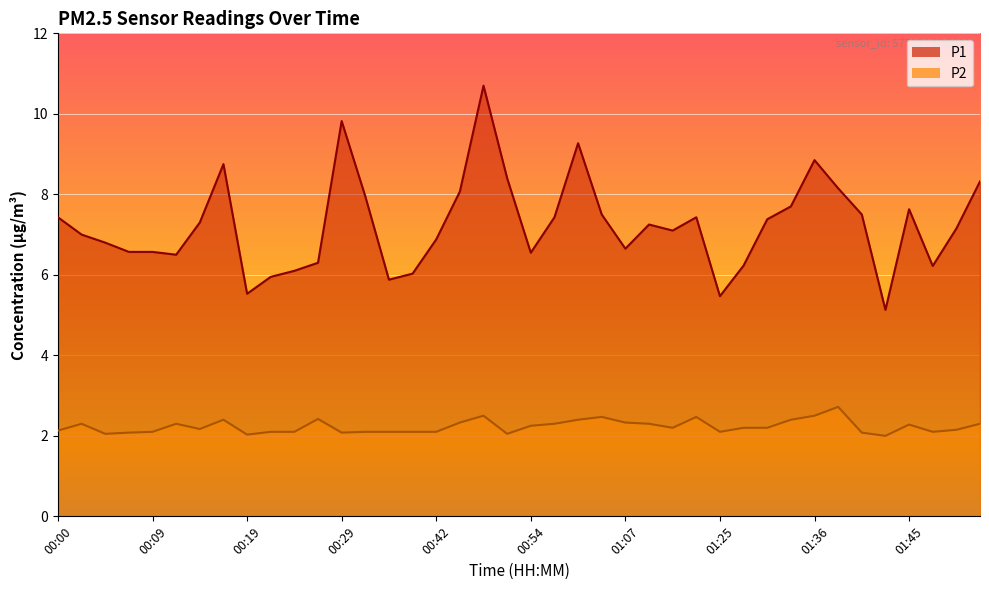

True or false: P2 has more than 2 interior local peaks.

True